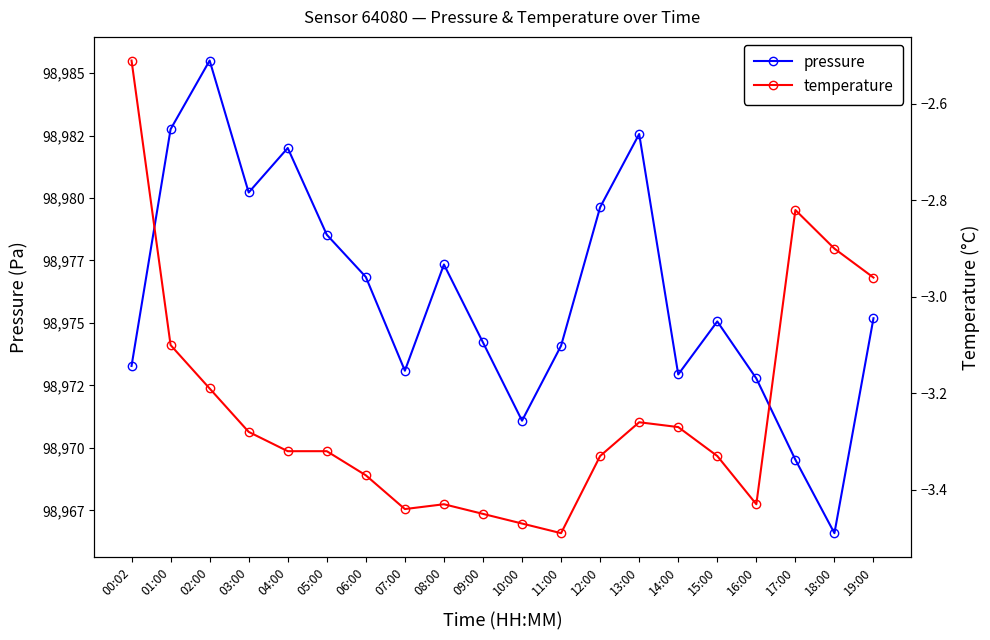

Which label corresponds to the smallest value in the chart?

11:00